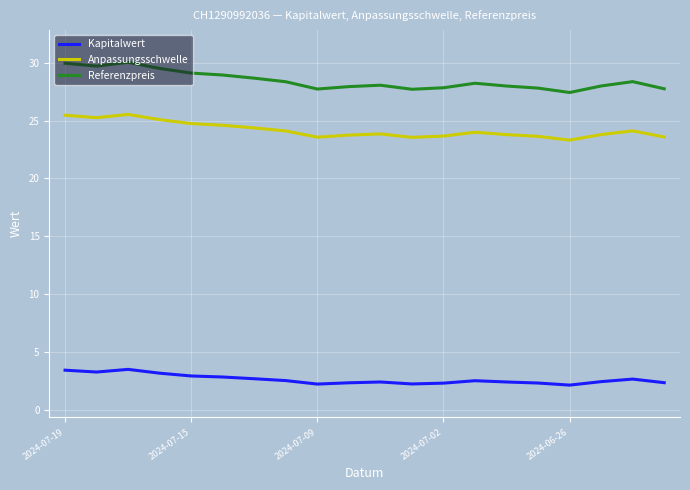

Which series has the largest total across all categories?

Referenzpreis